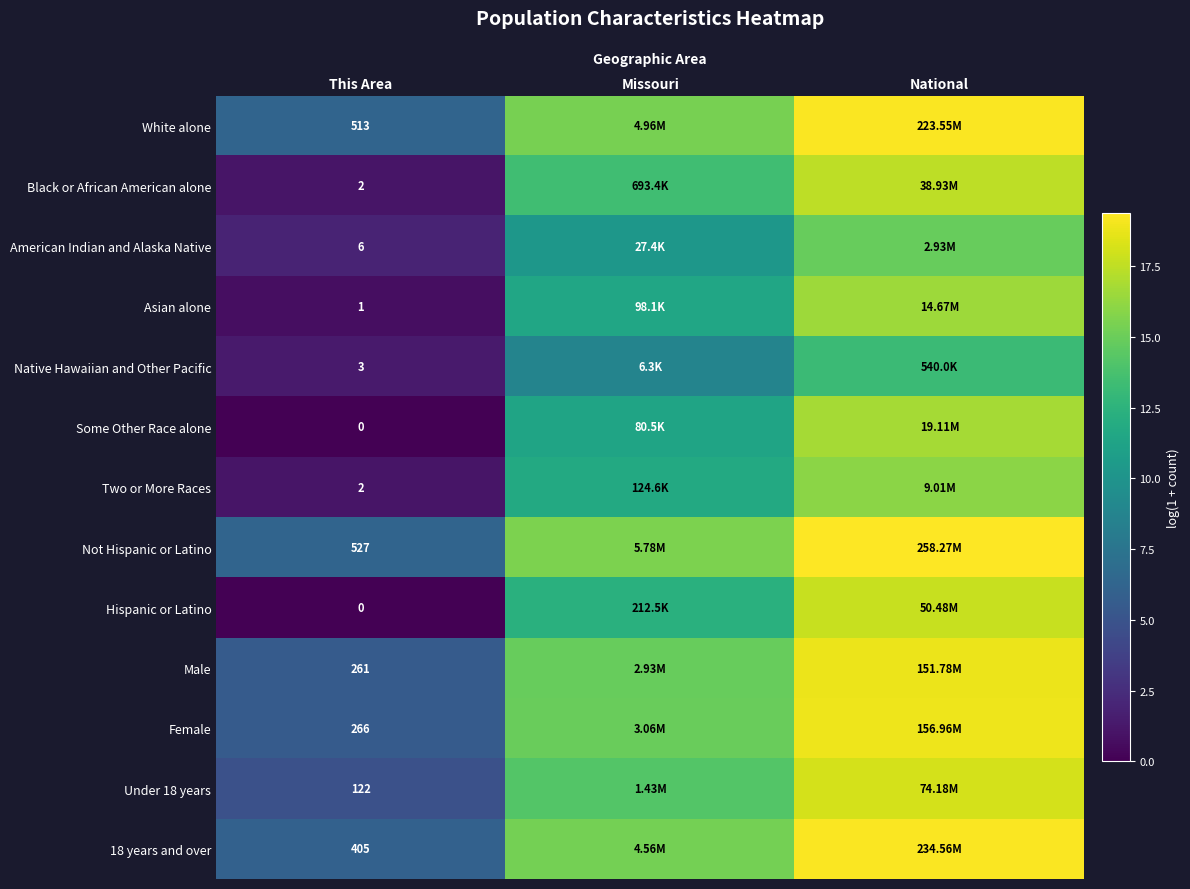

The White alone series shows 15.4 at Missouri. True or false?

True